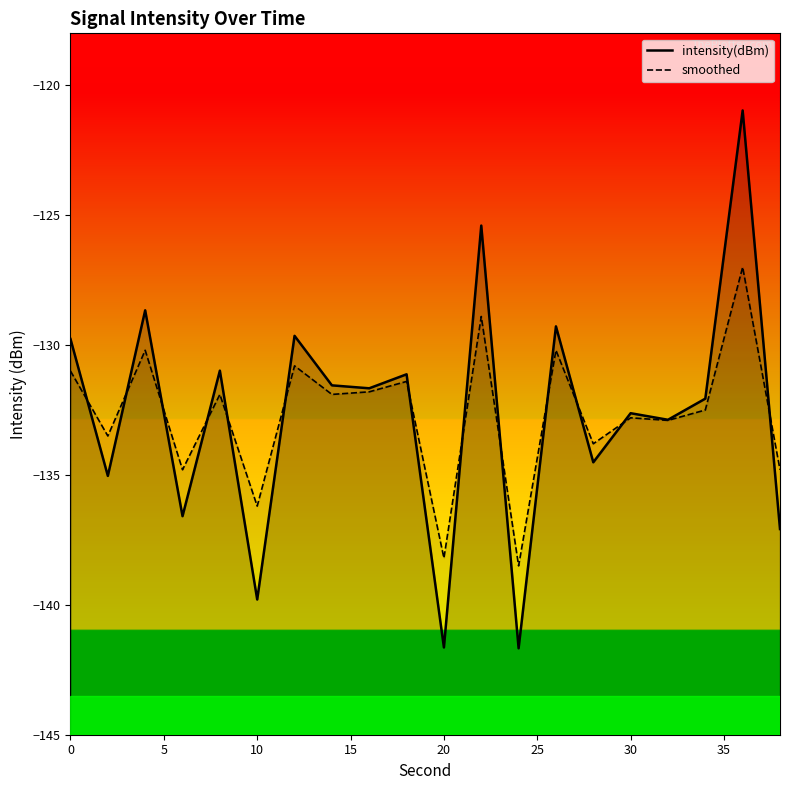

What is the value of the intensity(dBm) point at the 9th from the left?

-131.7